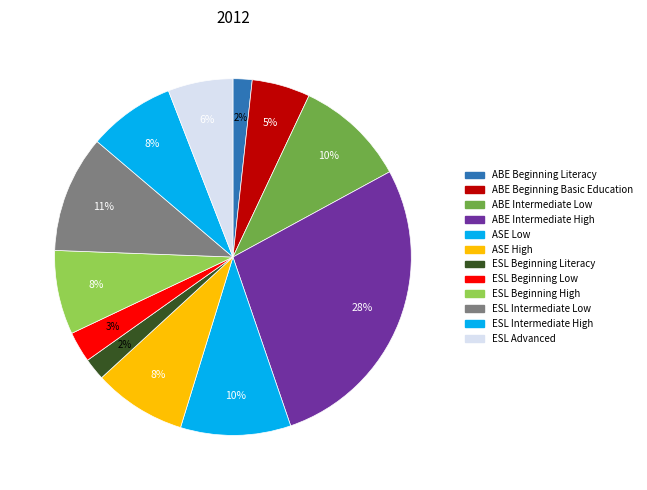

To the nearest percent, what percentage of the pie is ABE Beginning Basic Education?

5%